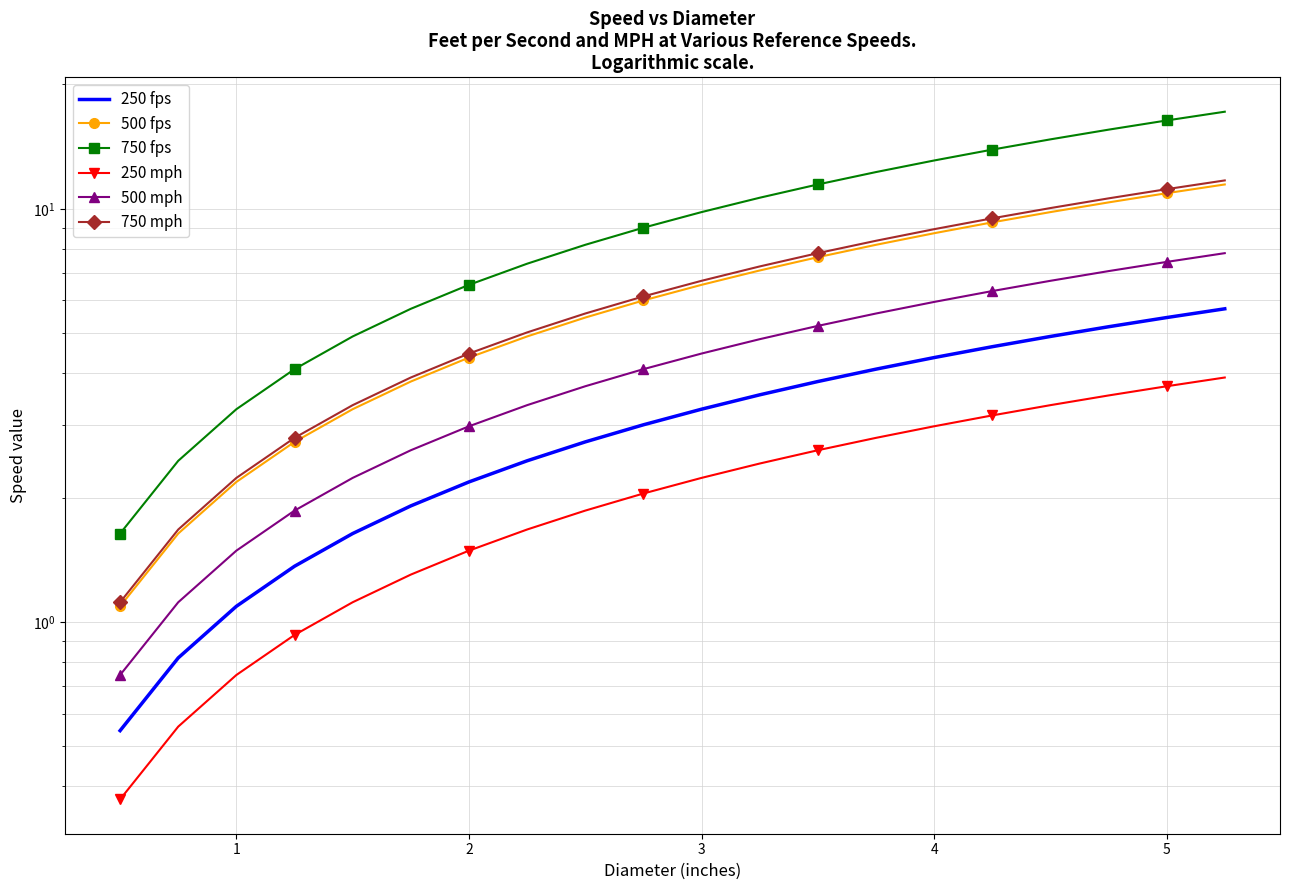

Reading left to right, extract all data points from this chart.

250 fps: 0.5	0.8	1.1	1.4	1.6	1.9	2.2	2.5	2.7	3.0	3.3	3.5	3.8	4.1	4.4	4.6	4.9	5.2	5.5	5.7
500 fps: 1.1	1.6	2.2	2.7	3.3	3.8	4.4	4.9	5.5	6.0	6.5	7.1	7.6	8.2	8.7	9.3	9.8	10.4	10.9	11.5
750 fps: 1.6	2.5	3.3	4.1	4.9	5.7	6.5	7.4	8.2	9.0	9.8	10.6	11.5	12.3	13.1	13.9	14.7	15.5	16.4	17.2
250 mph: 0.4	0.6	0.7	0.9	1.1	1.3	1.5	1.7	1.9	2.0	2.2	2.4	2.6	2.8	3.0	3.2	3.3	3.5	3.7	3.9
500 mph: 0.7	1.1	1.5	1.9	2.2	2.6	3.0	3.3	3.7	4.1	4.5	4.8	5.2	5.6	5.9	6.3	6.7	7.1	7.4	7.8
750 mph: 1.1	1.7	2.2	2.8	3.3	3.9	4.5	5.0	5.6	6.1	6.7	7.3	7.8	8.4	8.9	9.5	10.0	10.6	11.2	11.7